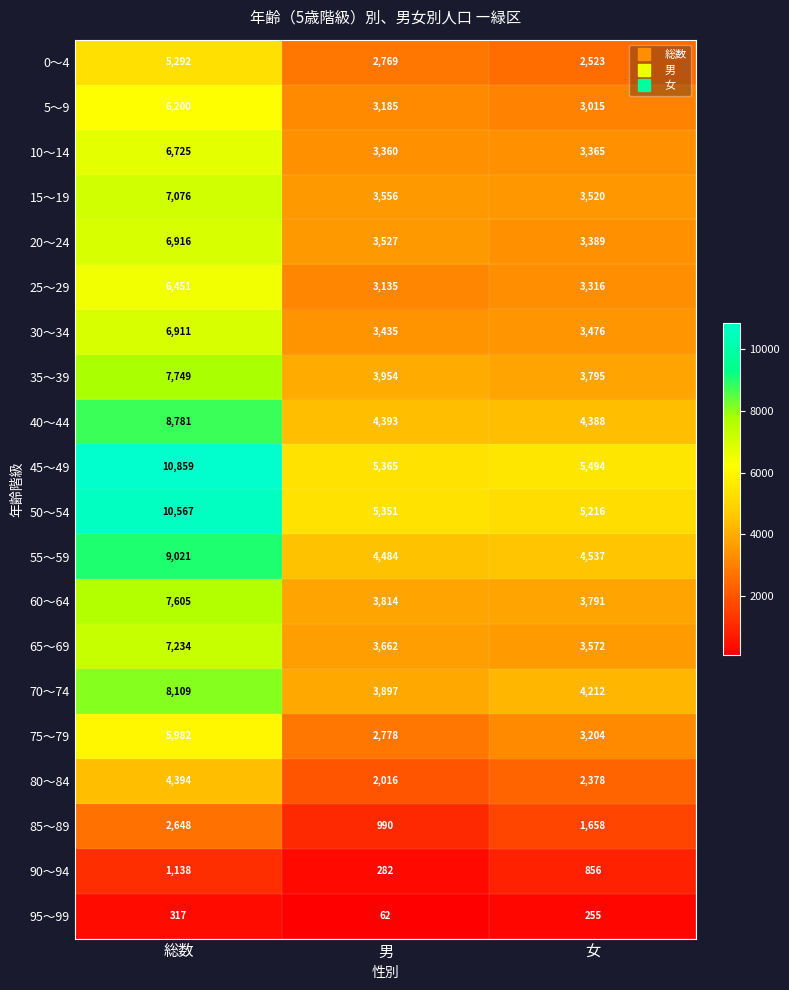

Which series has the widest spread of values?

45～49